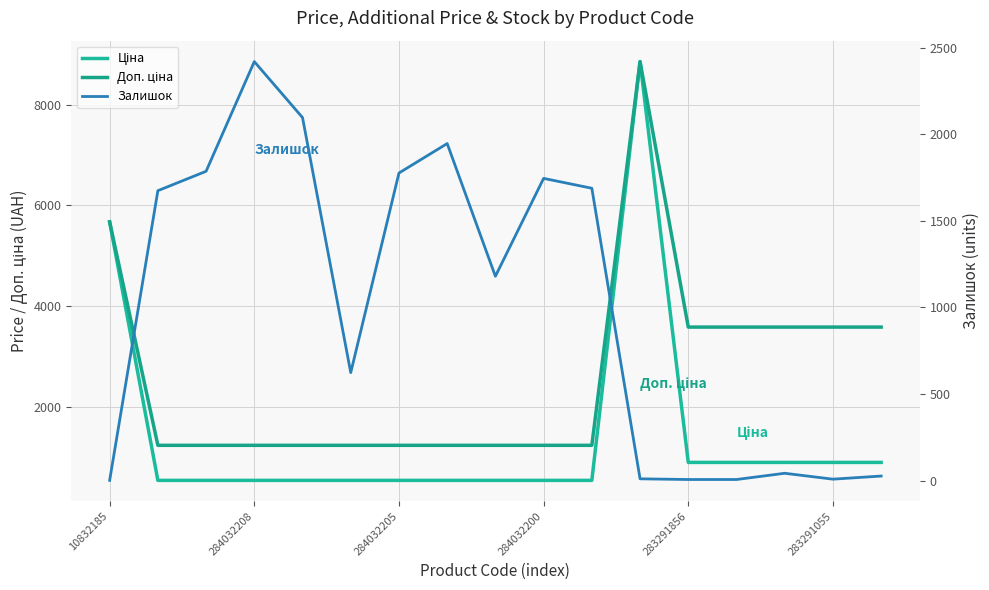

List the series in order of their overall mean, highest first.

Доп. ціна, Ціна, Залишок